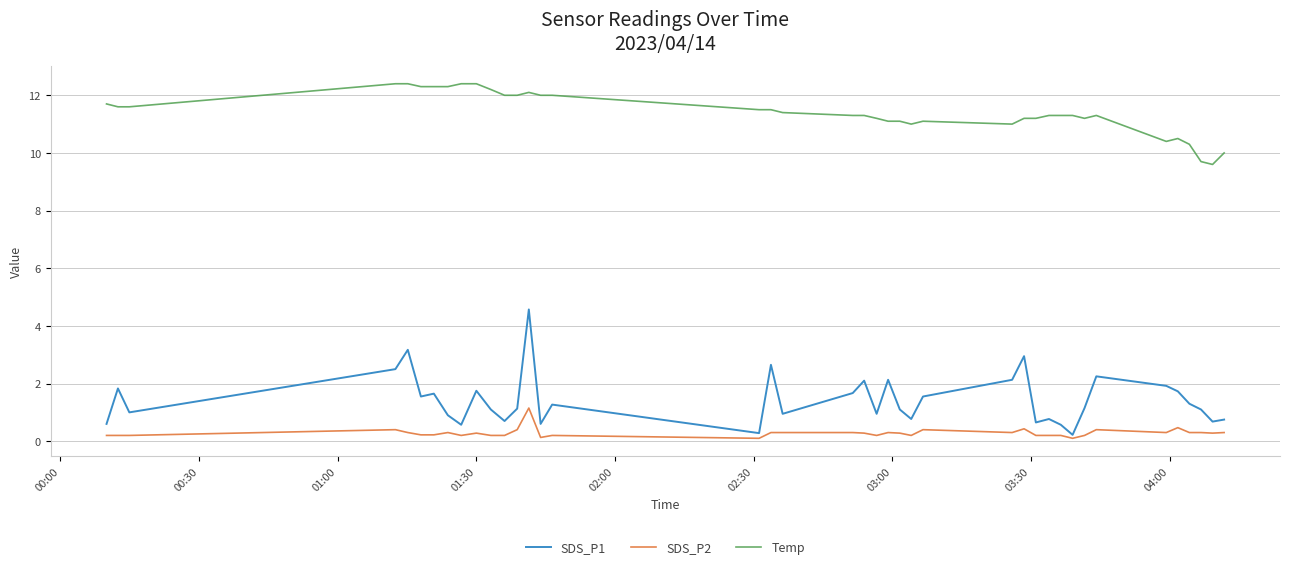

Does the chart display data point markers on the line(s)?

No